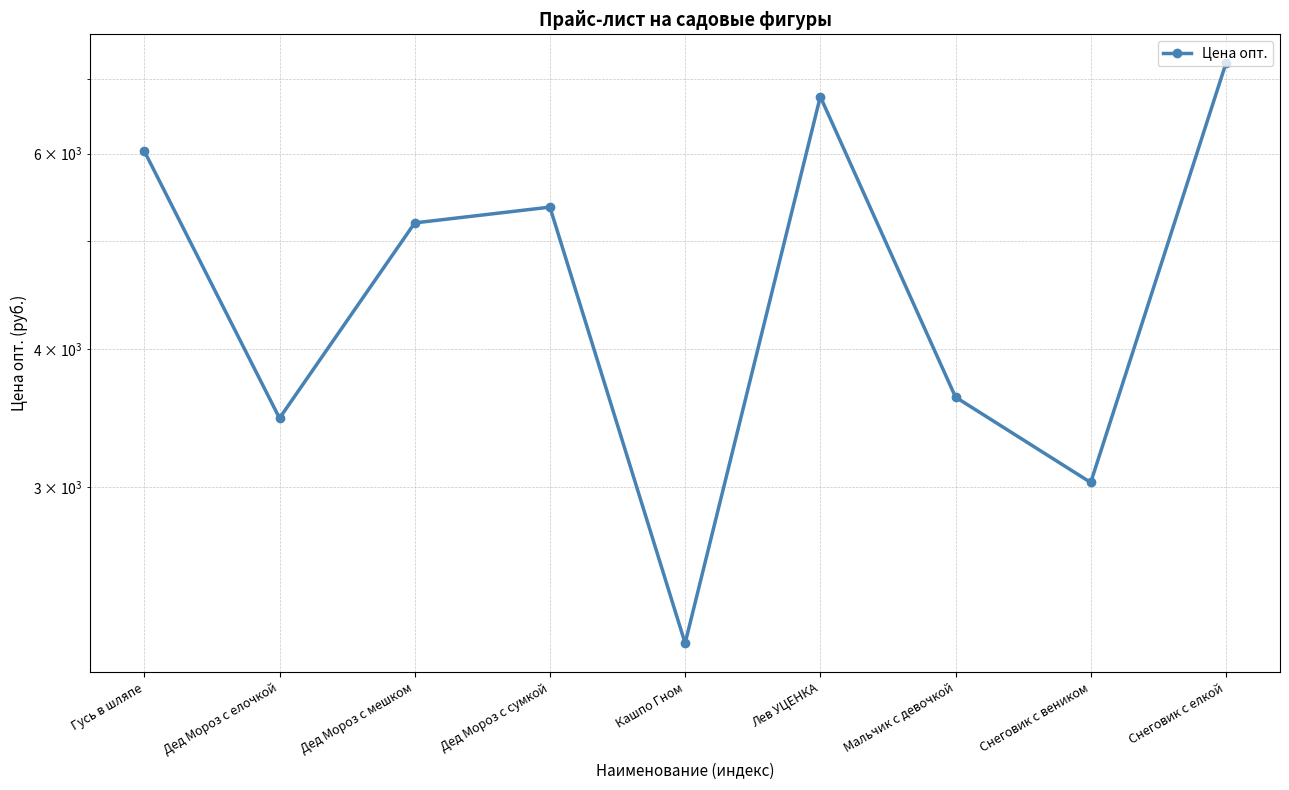

List the labels in order of value, largest first.

Снеговик с елкой, Лев УЦЕНКА, Гусь в шляпе, Дед Мороз с сумкой, Дед Мороз с мешком, Мальчик с девочкой, Дед Мороз с елочкой, Снеговик с веником, Кашпо Гном